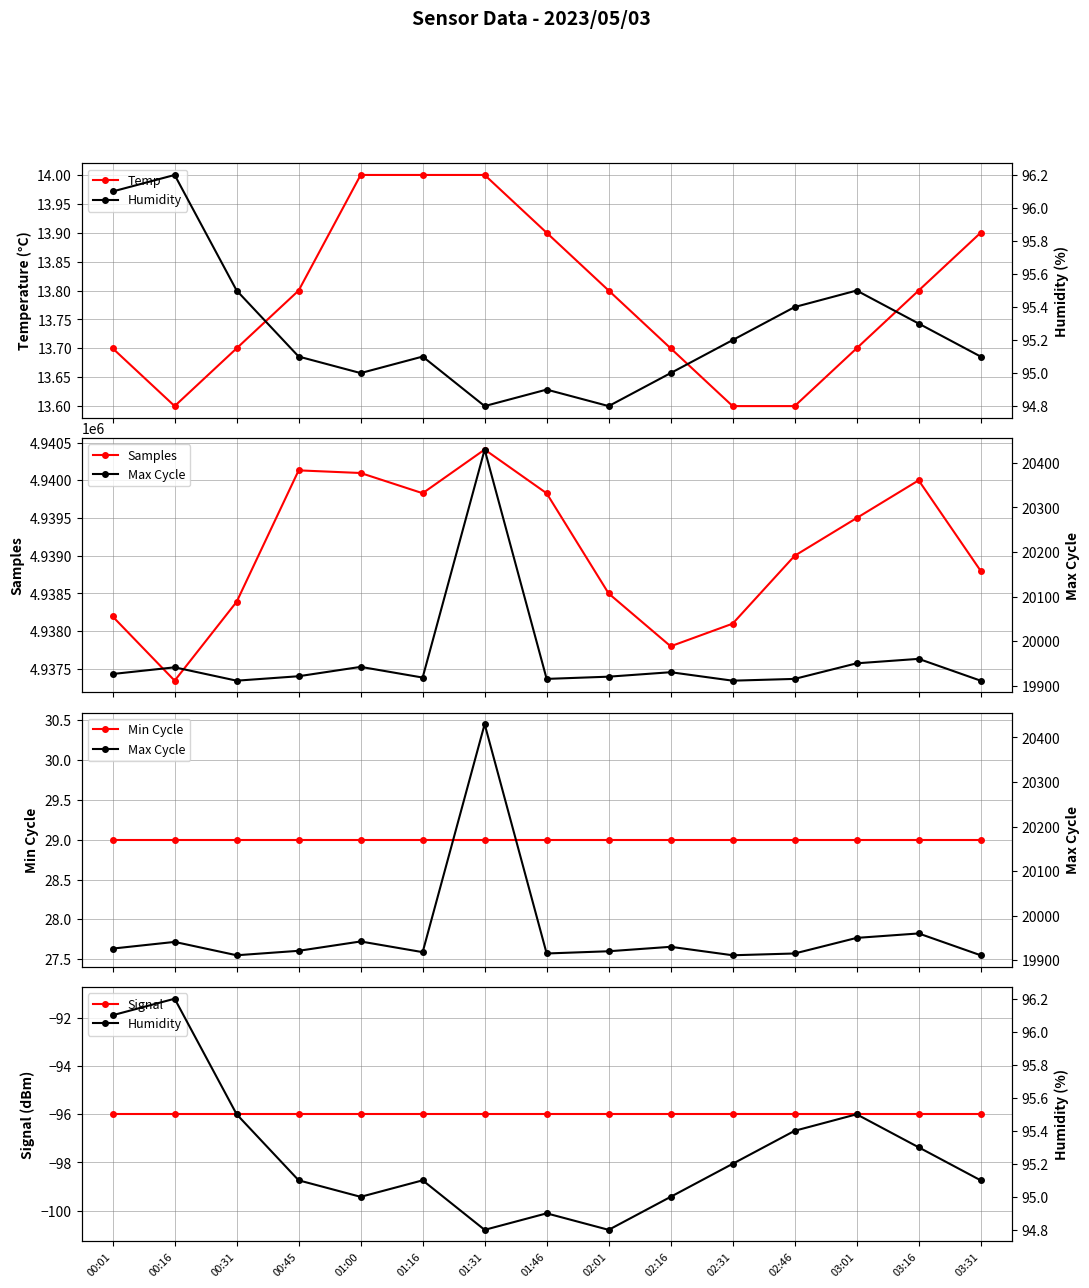

Count the number of data series in this chart.

6